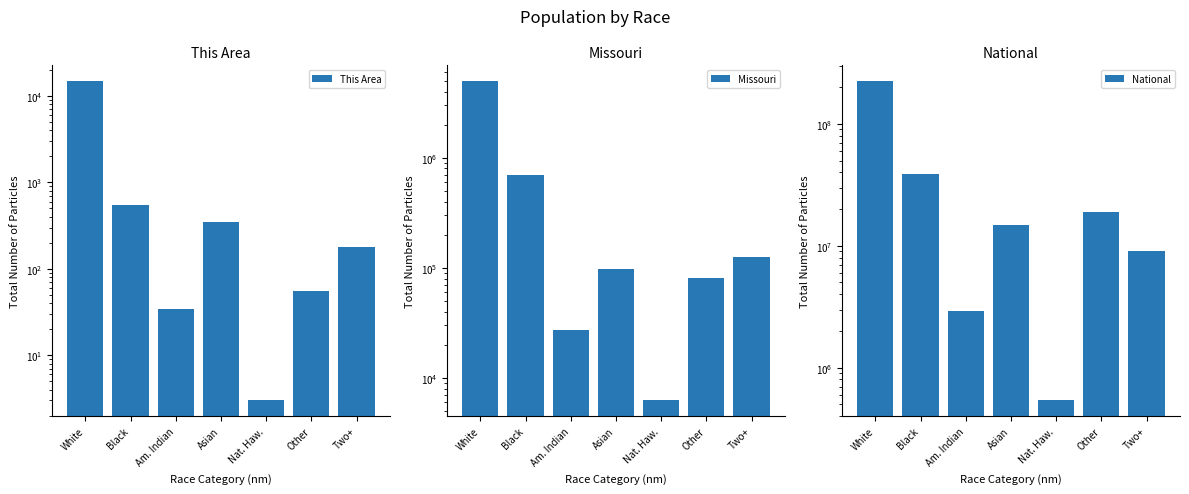

How many values in the National series exceed 14674252?

3